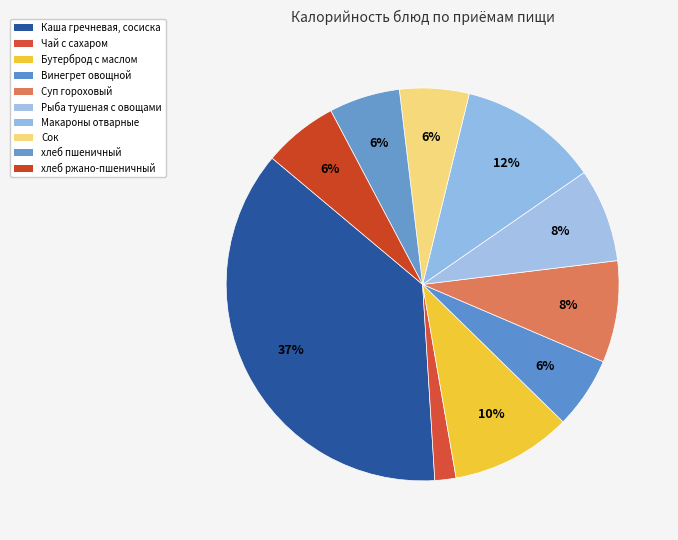

How many segments does this pie chart have?

10